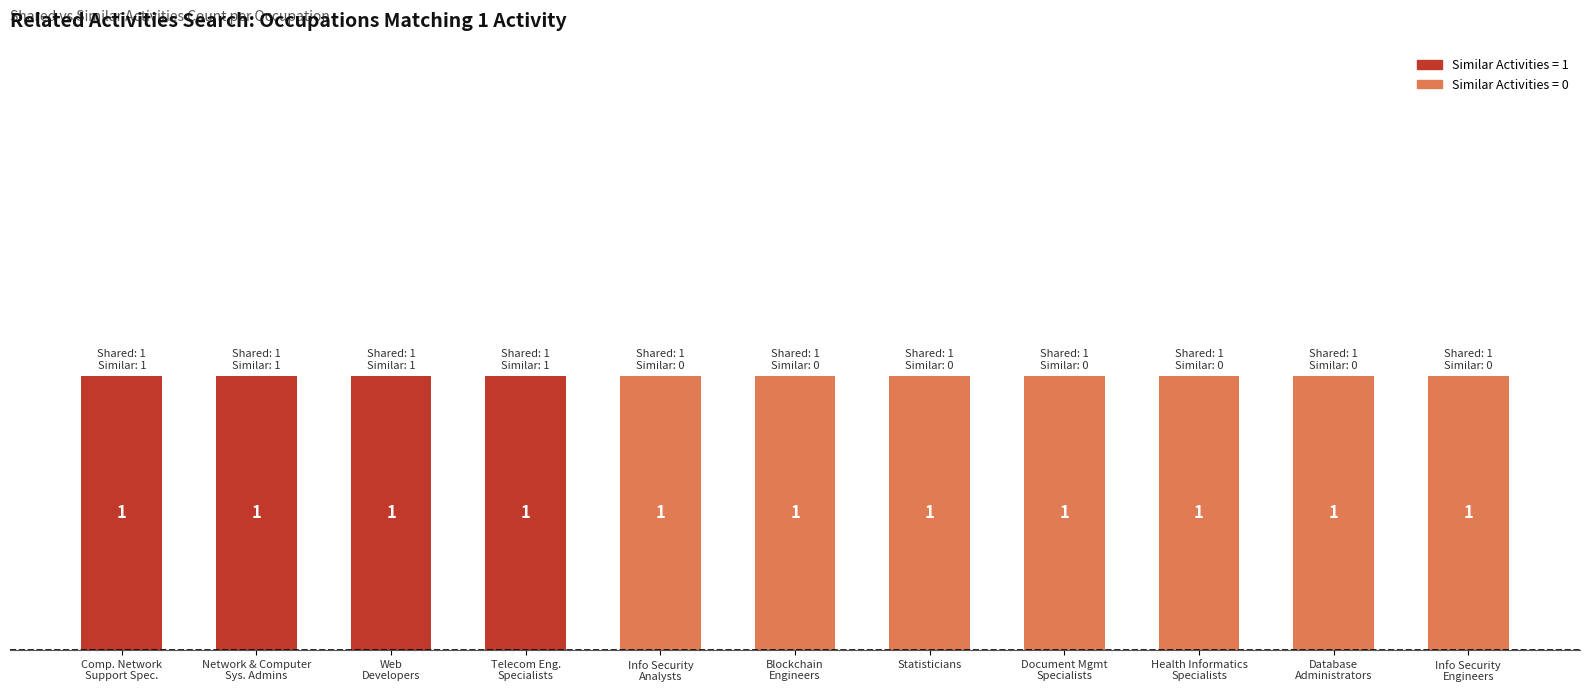

Between Computer Network Support Specialists and Database Administrators, which is larger?

Computer Network Support Specialists